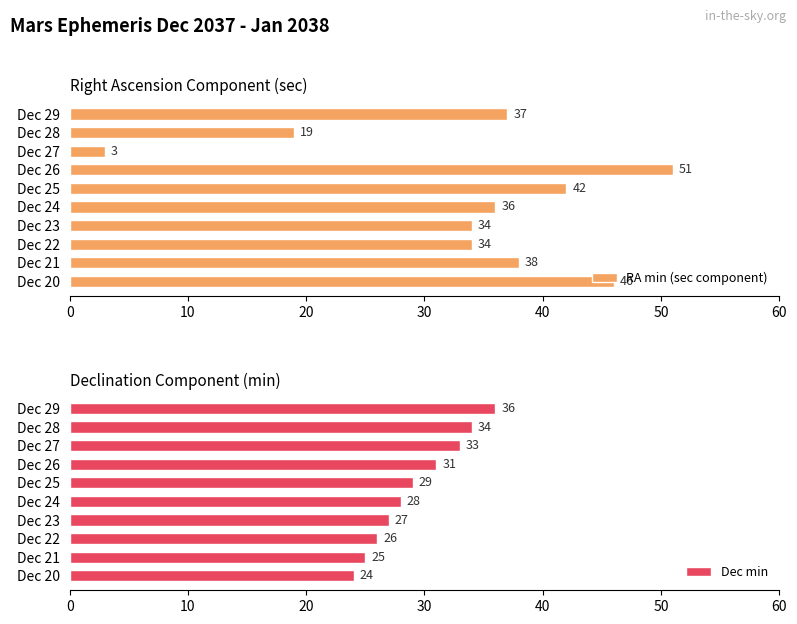

Reading left to right, transcribe all the data shown in this chart.

RA min (sec component): 46	38	34	34	36	42	51	3	19	37
Dec min: 24	25	26	27	28	29	31	33	34	36